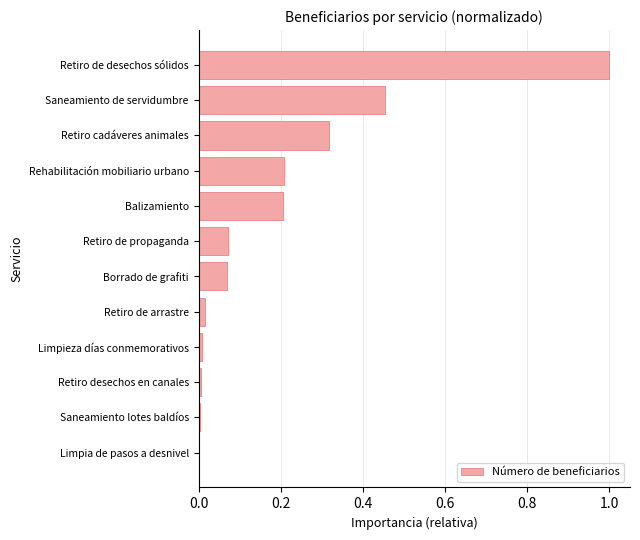

Read the value at Retiro de desechos sólidos.

1.0